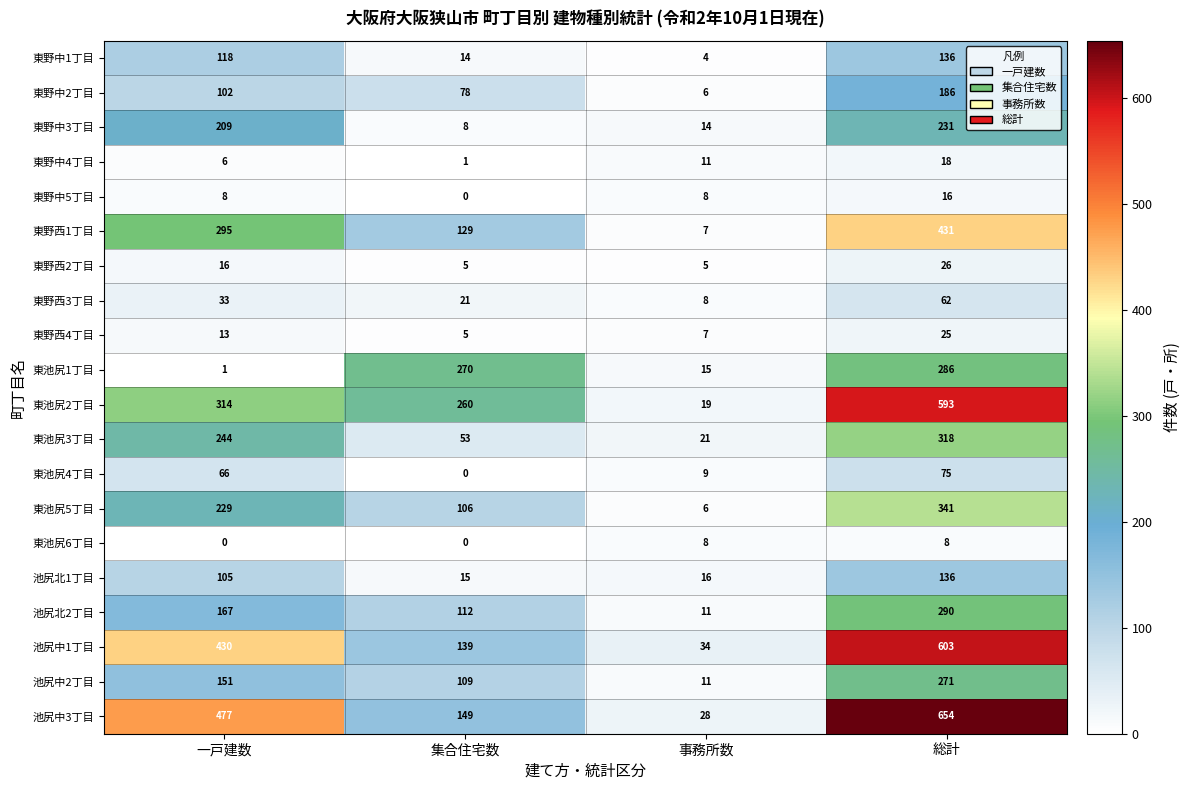

True or false: 東池尻6丁目 has a value of 8 at 事務所数.

True